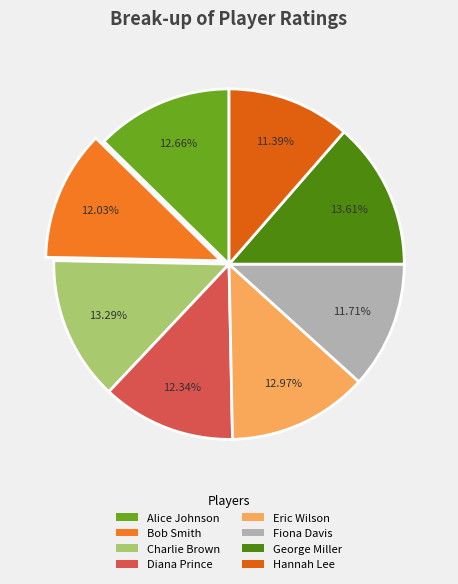

The Diana Prince slice represents 12% of the pie. True or false?

True